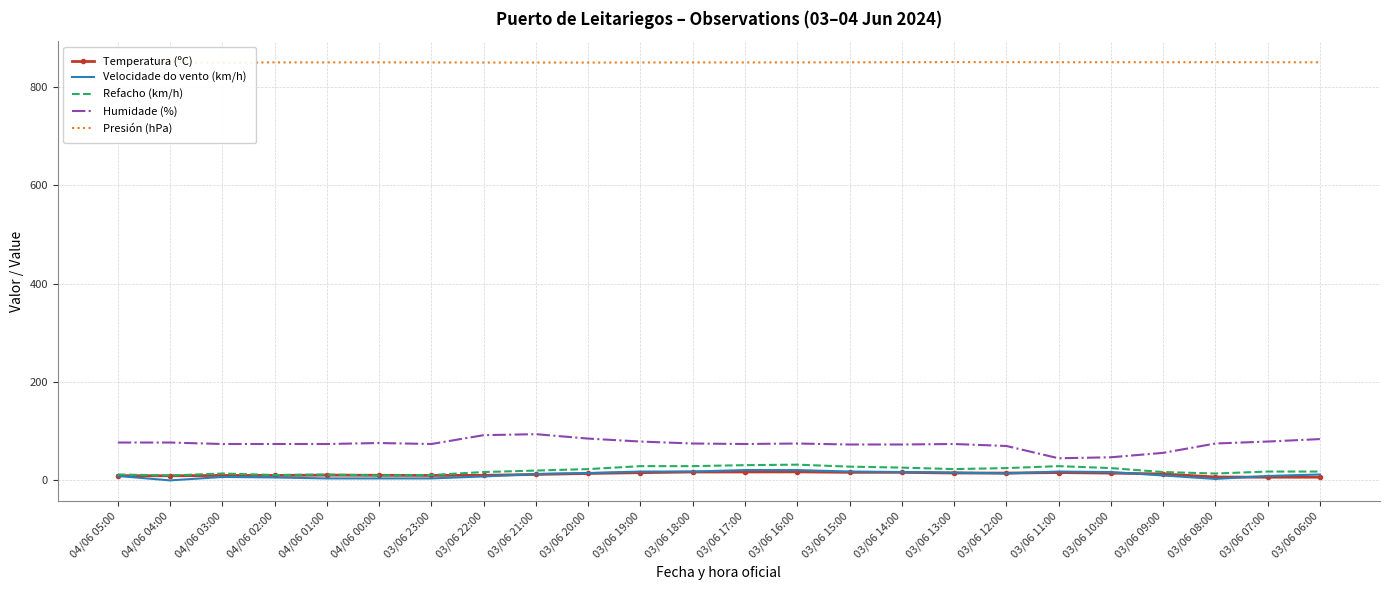

The value of Refacho (km/h) at 03/06 21:00 is 20.0. True or false?

True